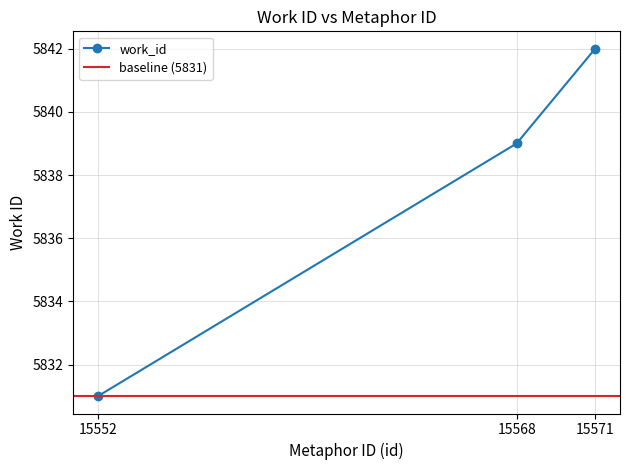

How many data points are less than 5839?

1